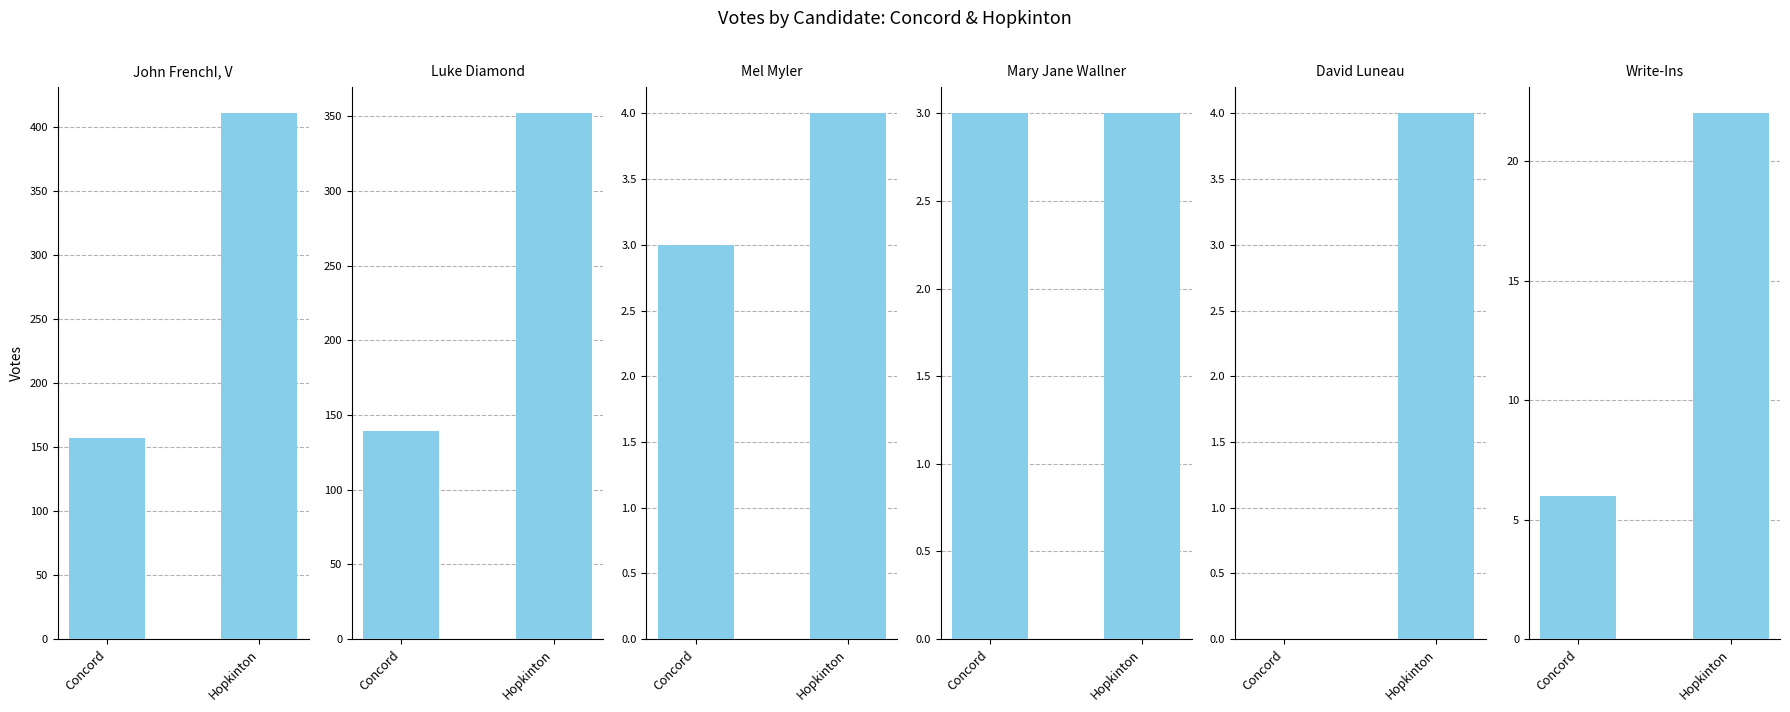

Which has a higher value, Concord or Hopkinton?

Hopkinton